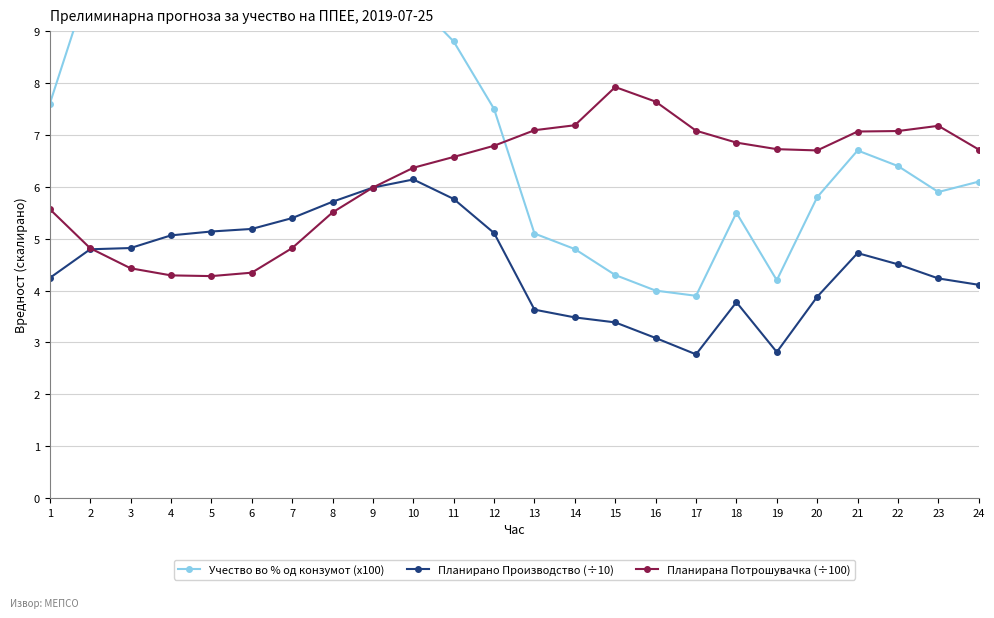

Is the value of Планирана Потрошувачка (÷100) at 17 greater than the value of Планирано Производство (÷10) at 19?

Yes